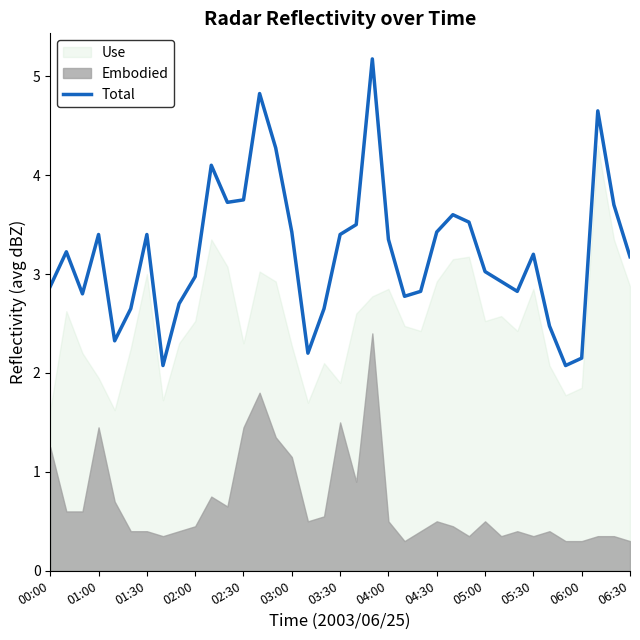

The Total series shows 3.4 at 01:00. True or false?

True